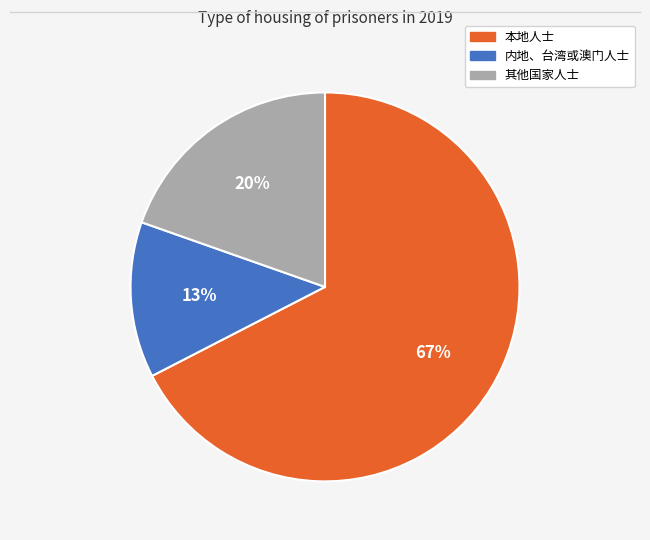

Which slice is the largest?

本地人士